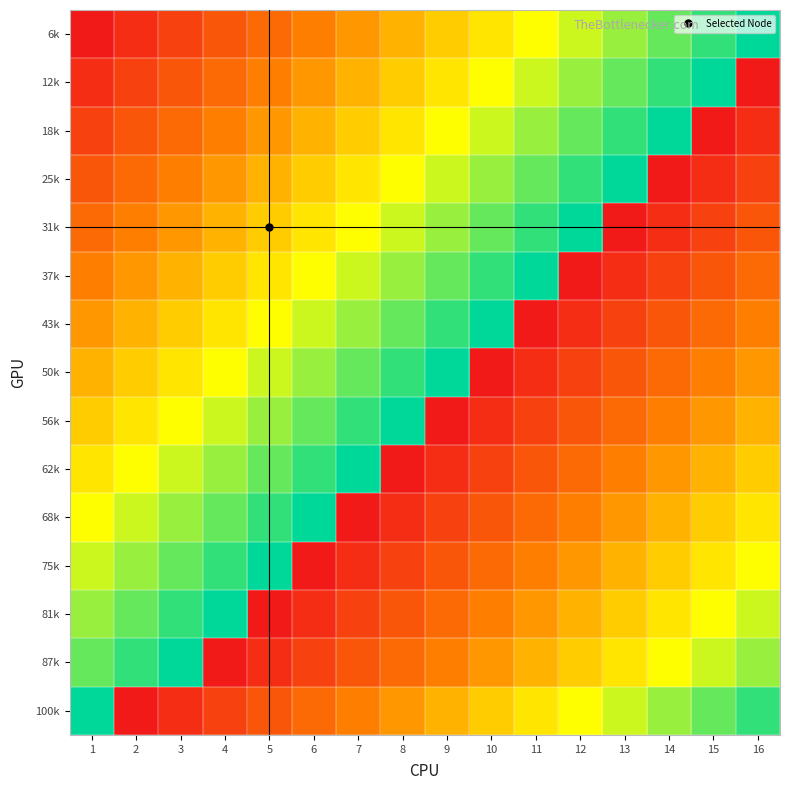

Between 11 and 5, which is larger?

11